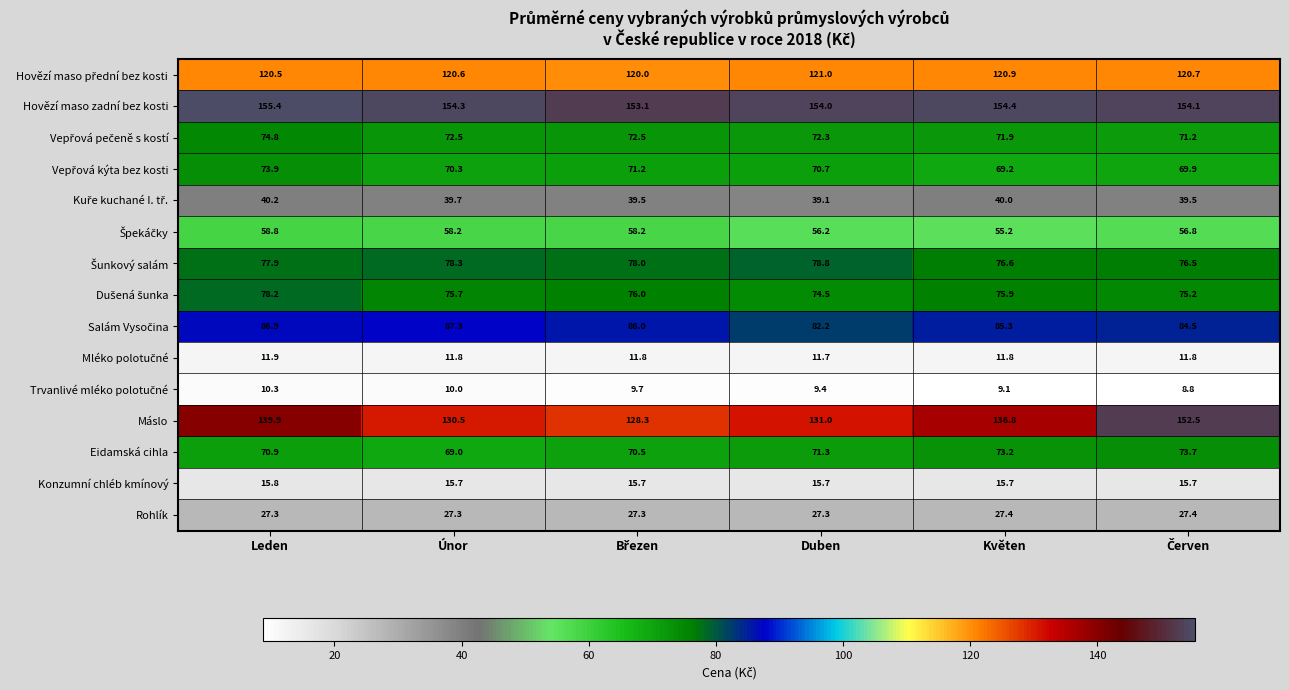

At how many categories does at least one series exceed 17?

6